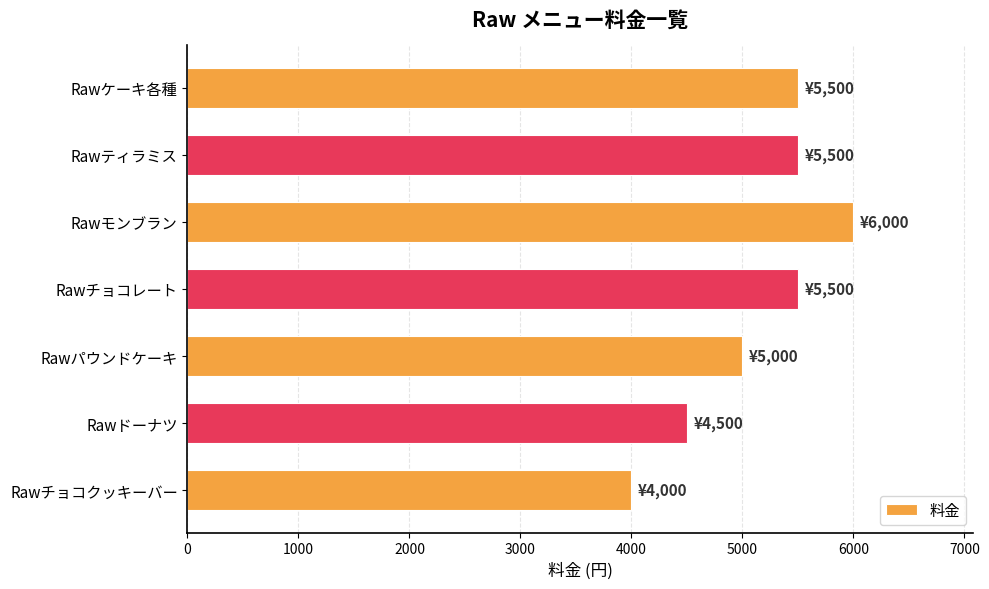

What is the change in value from Rawパウンドケーキ to Rawドーナツ?

-500